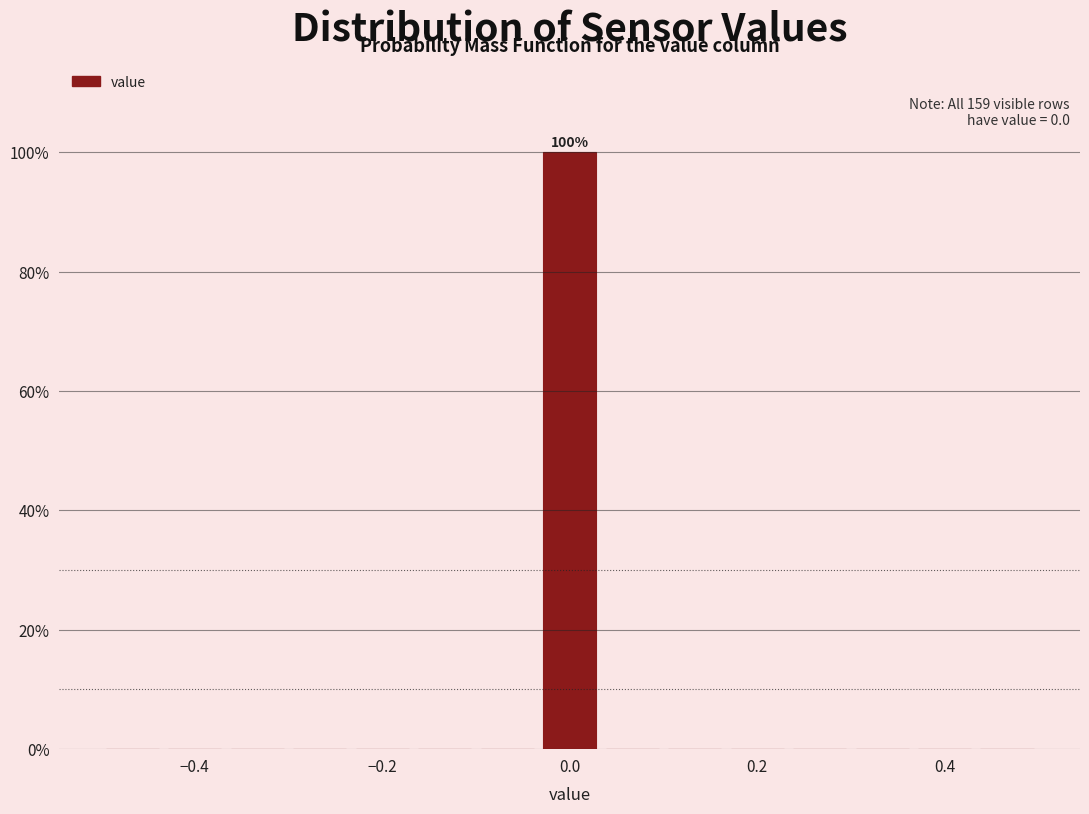

Around what value on the x-axis is the tallest bar? Give the approximate position of its centre, as read against the axis.

0.00